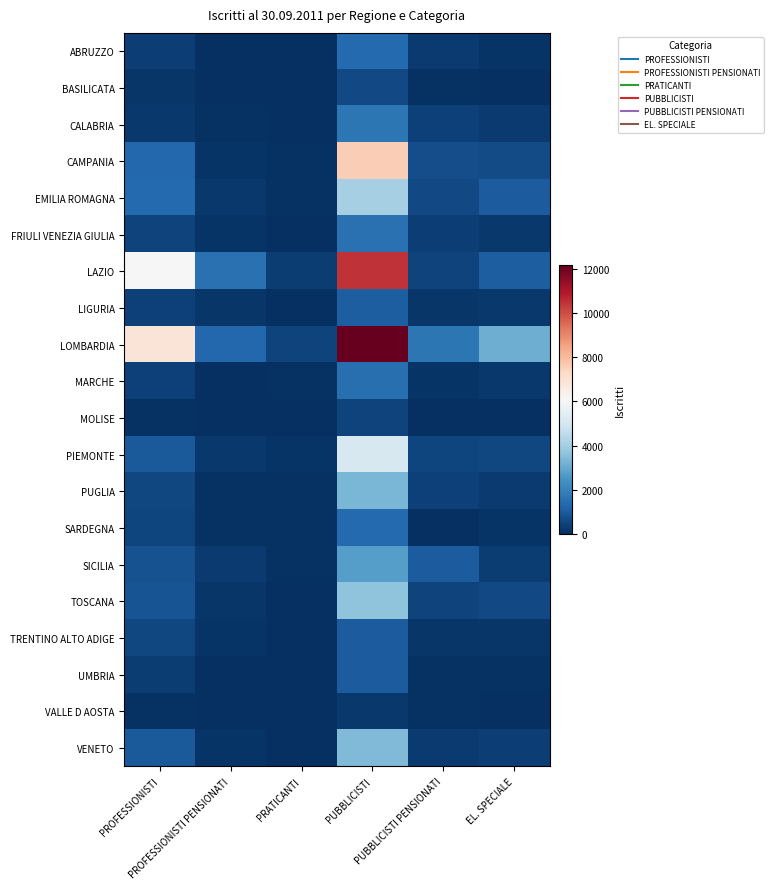

Rank the series by their maximum value, from lowest to highest.

VALLE D AOSTA, MOLISE, BASILICATA, UMBRIA, TRENTINO ALTO ADIGE, LIGURIA, SARDEGNA, ABRUZZO, MARCHE, FRIULI VENEZIA GIULIA, CALABRIA, SICILIA, PUGLIA, VENETO, TOSCANA, EMILIA ROMAGNA, PIEMONTE, CAMPANIA, LAZIO, LOMBARDIA